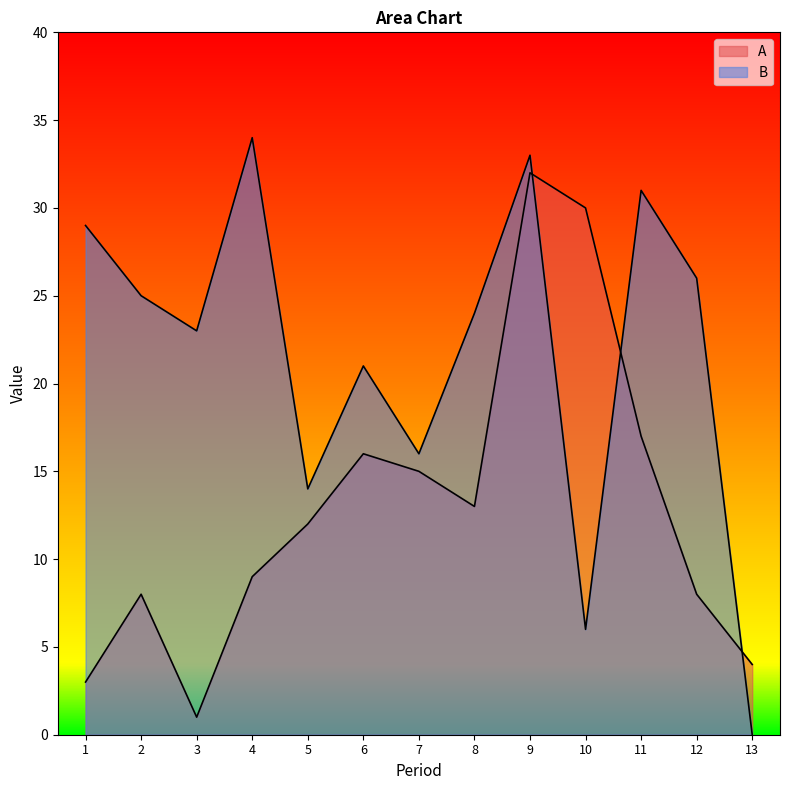

What is the value of the B point at the 9th from the left?

33